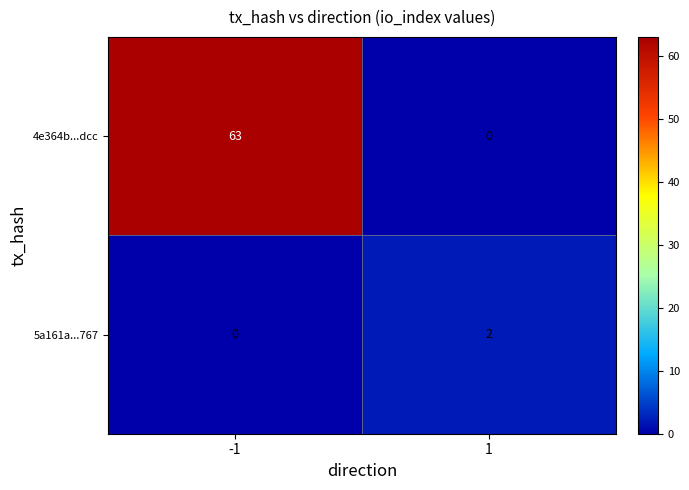

What is the sum of all 4e364b...dcc values?

63